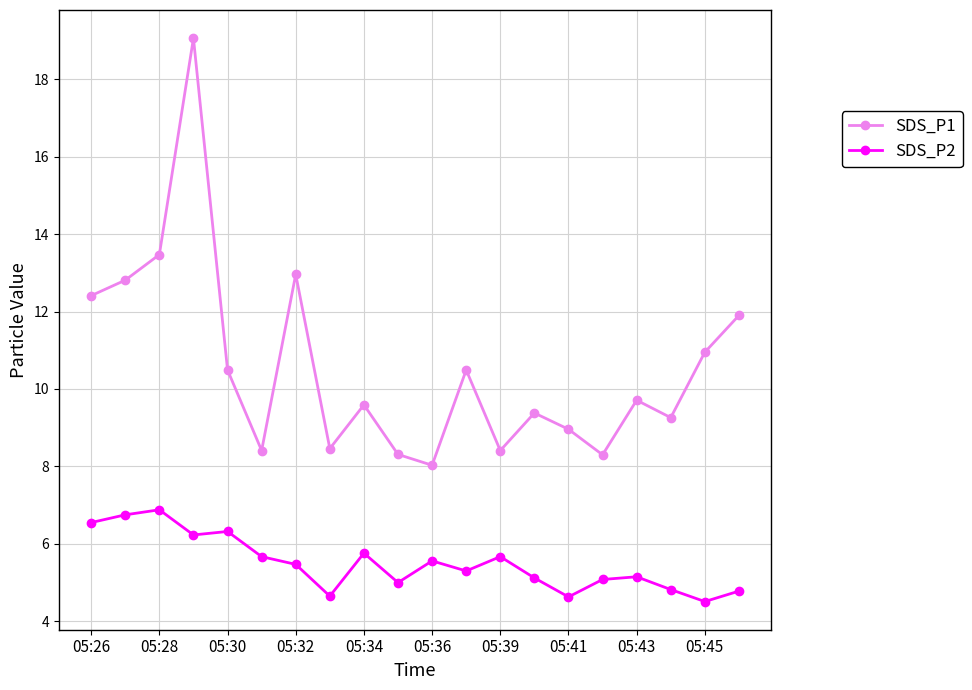

True or false: SDS_P2 has more than 2 points higher than both neighbors.

True